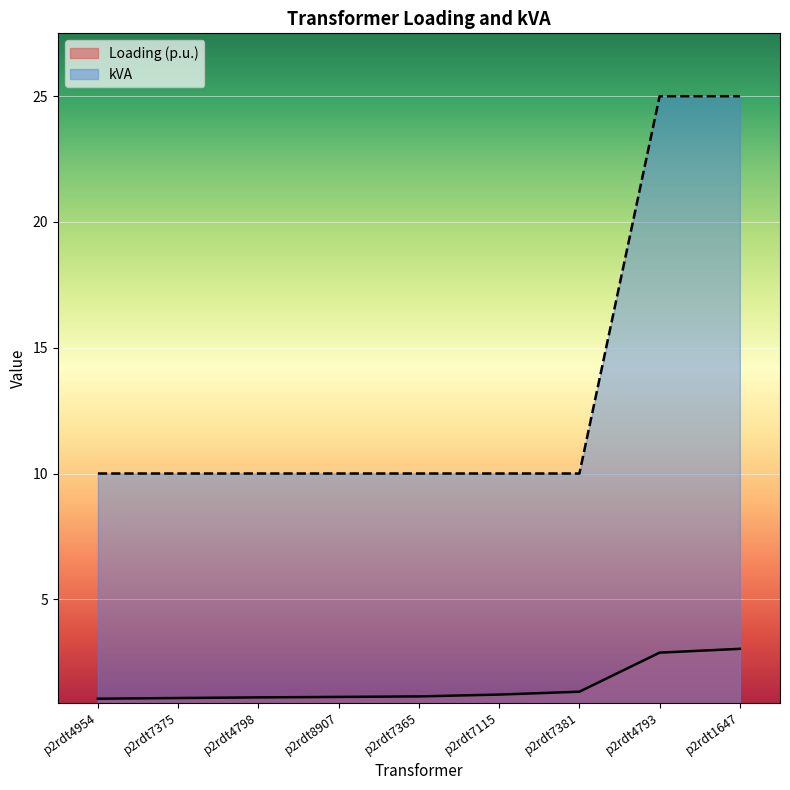

What is the spread (max minus min) of values at p2rdt4798?

8.9